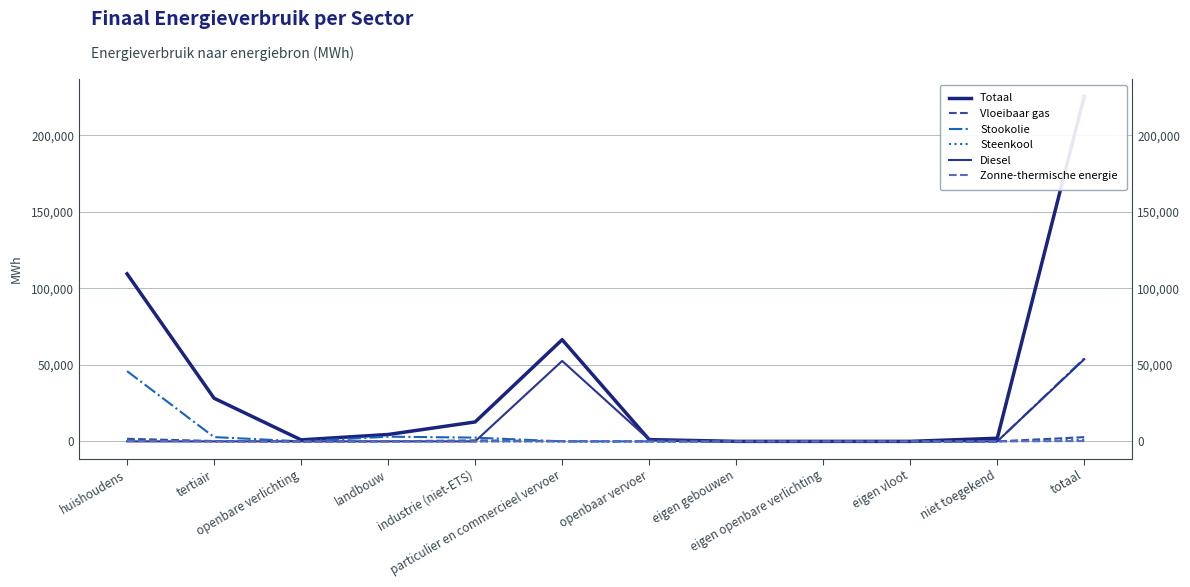

Where is Steenkool nearest to the value 540?

huishoudens